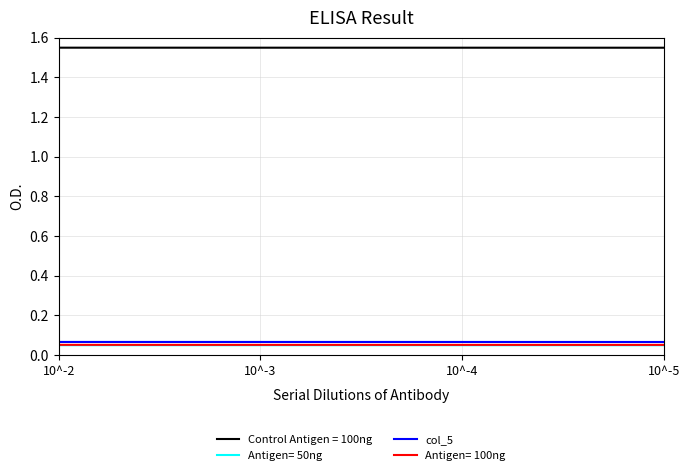

Which series has the largest total across all categories?

Control Antigen = 100ng